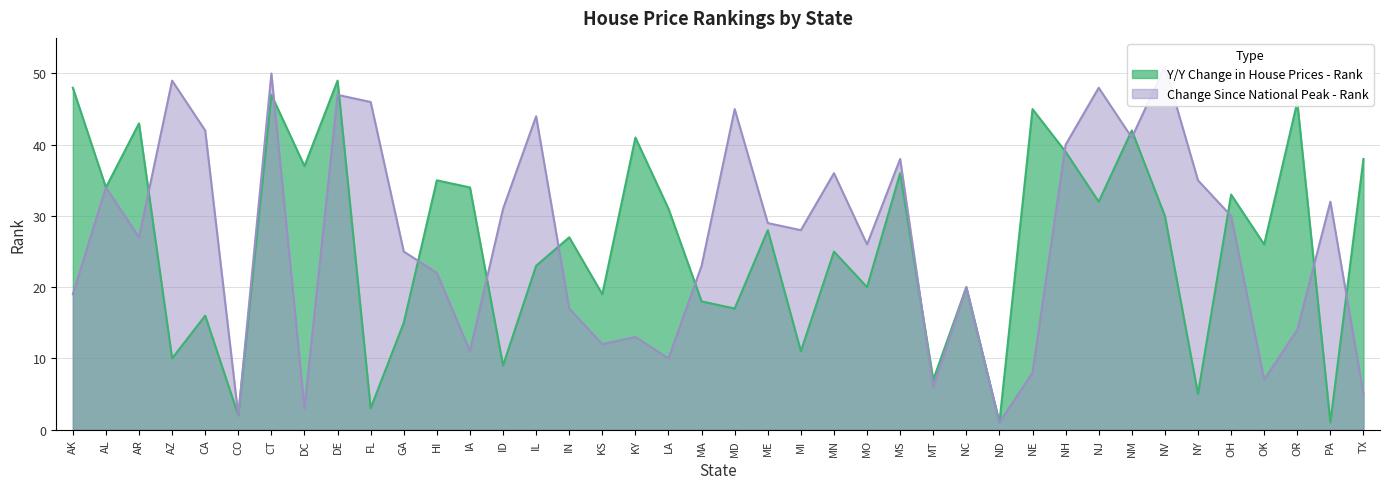

Between which two adjacent categories do Peak Change Rank and Y/Y Change Rank first intersect?

AR and AZ